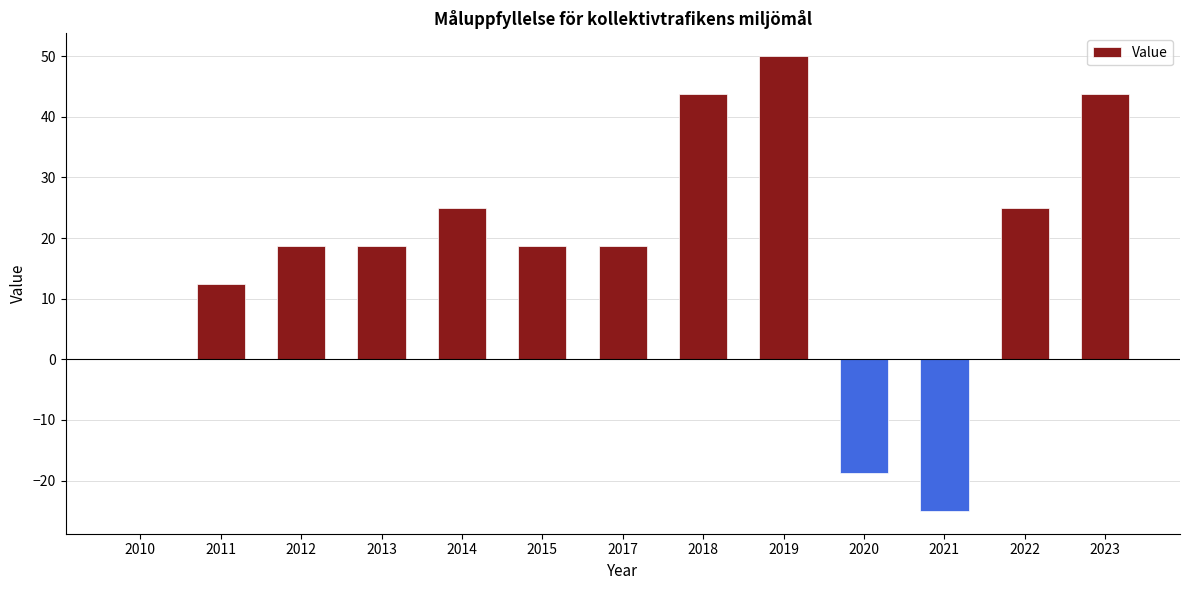

Which has a higher value, 2012 or 2014?

2014